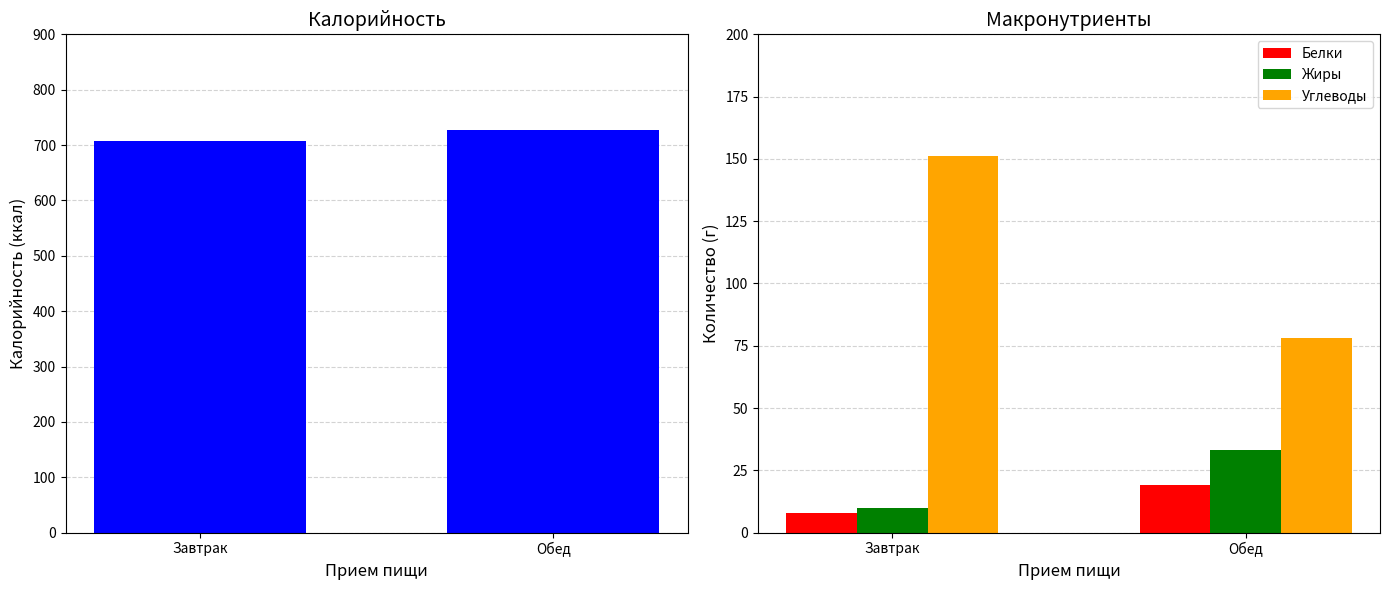

Rank the series by their maximum value, from highest to lowest.

Калорийность, Углеводы, Жиры, Белки